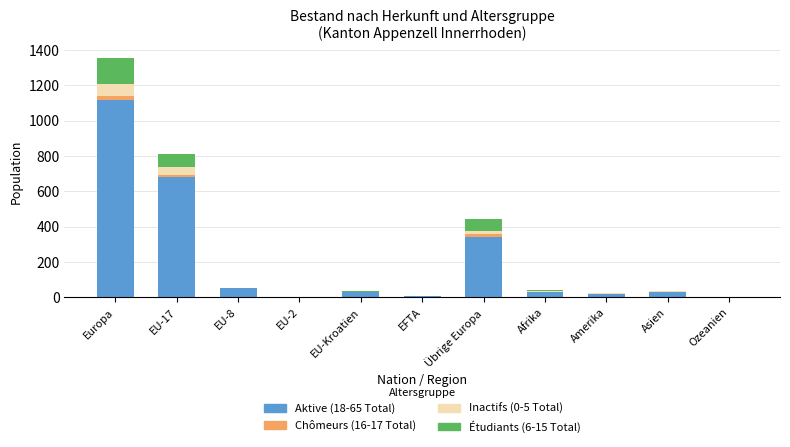

Is it true that Aktive (18-65 Total) equals 29 at Afrika?

True